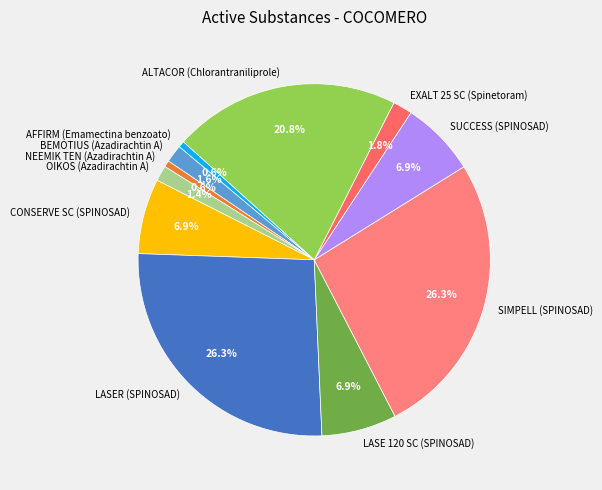

Which has a higher value, CONSERVE SC (SPINOSAD) or SIMPELL (SPINOSAD)?

SIMPELL (SPINOSAD)